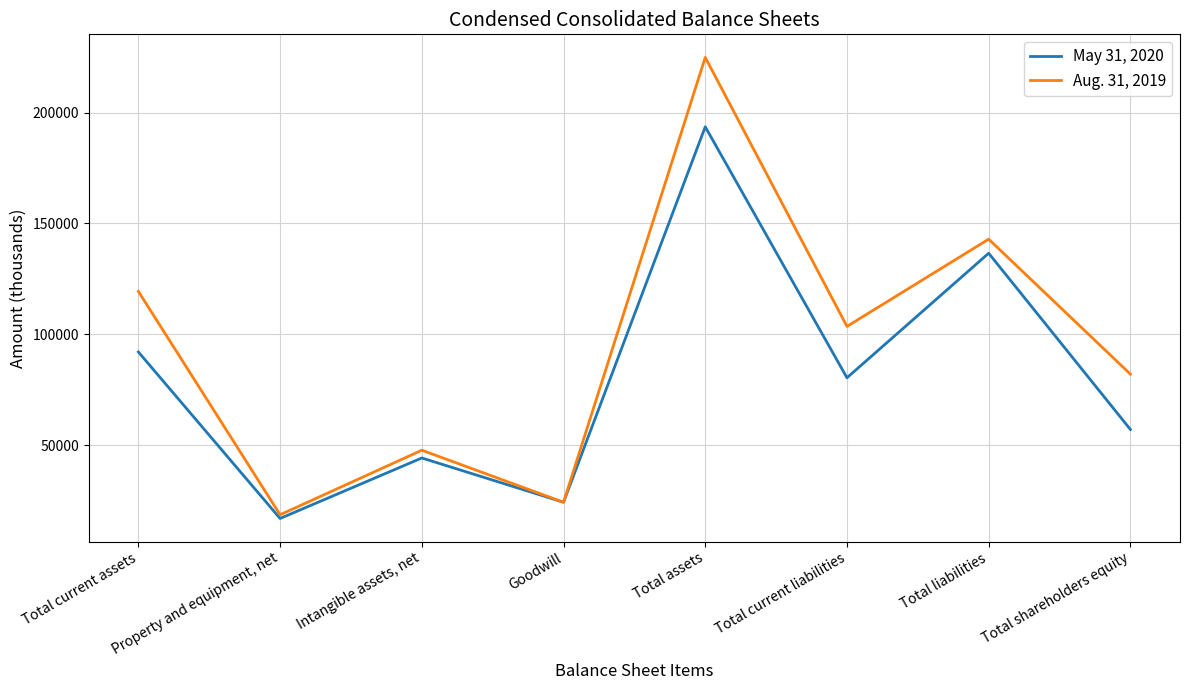

At which category does the chart reach its peak across all series?

Total assets